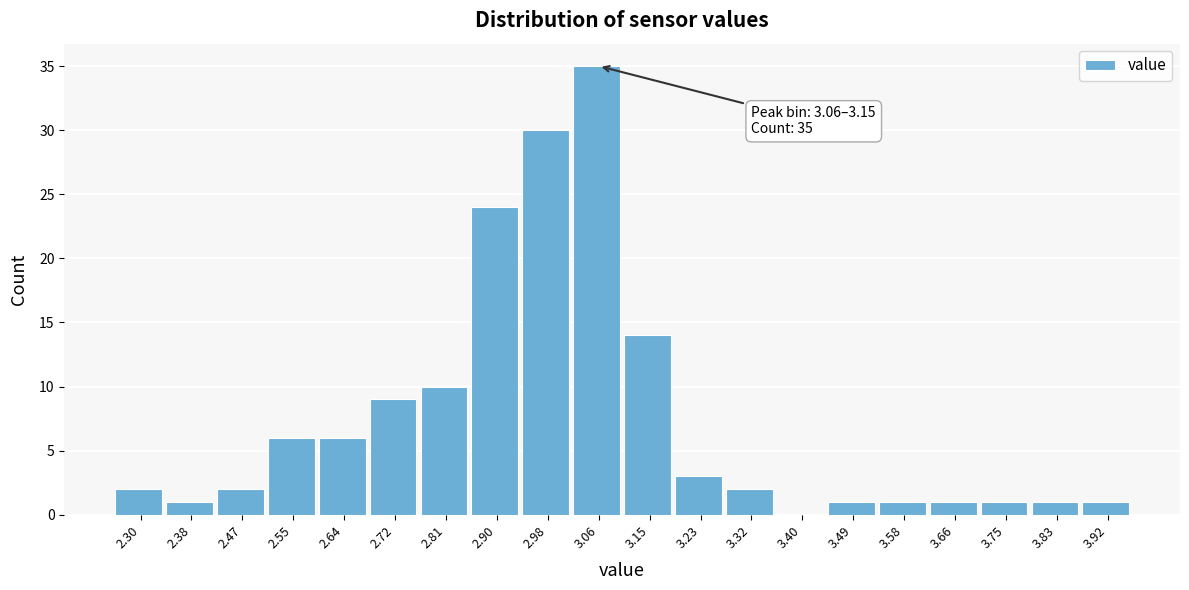

Reading left to right, list all the values displayed in this chart.

2.30=2	2.38=1	2.47=2	2.55=6	2.64=6	2.72=9	2.81=10	2.90=24	2.98=30	3.06=35	3.15=14	3.23=3	3.32=2	3.40=0	3.49=1	3.58=1	3.66=1	3.75=1	3.83=1	3.92=1